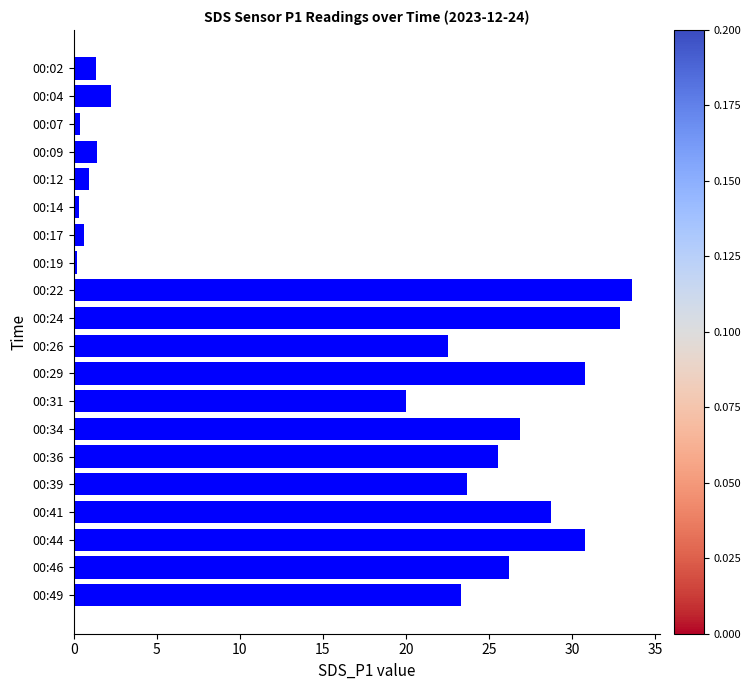

Which category has the highest value across all series?

00:22